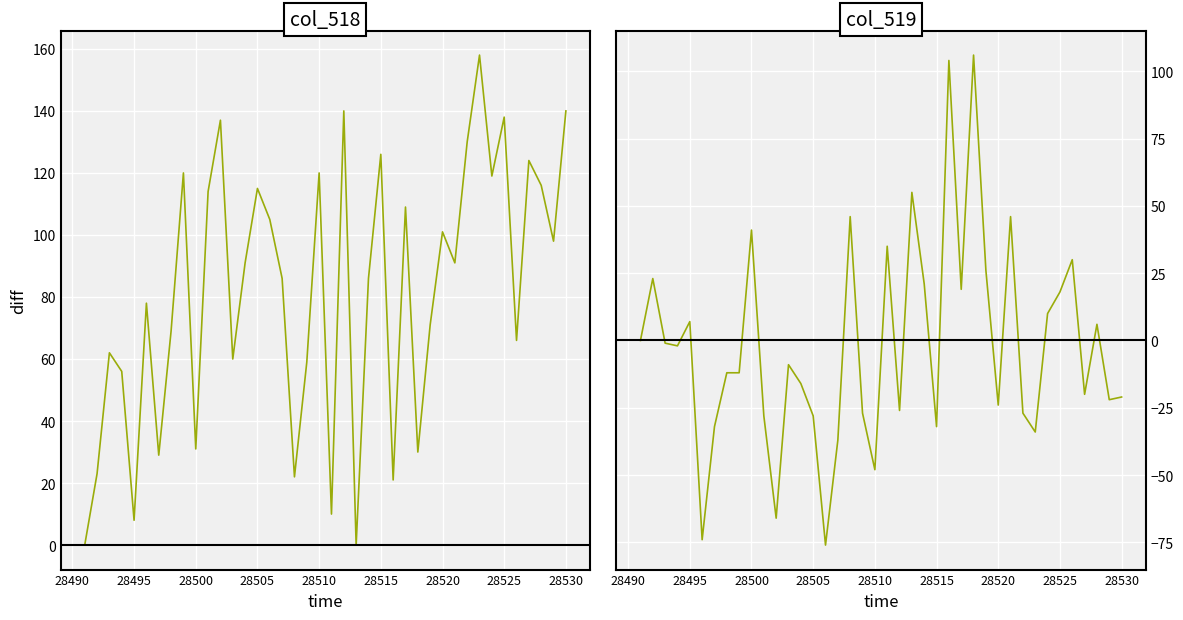

In col_518, how many points are lower than both neighbors (excluding endpoints)?

13